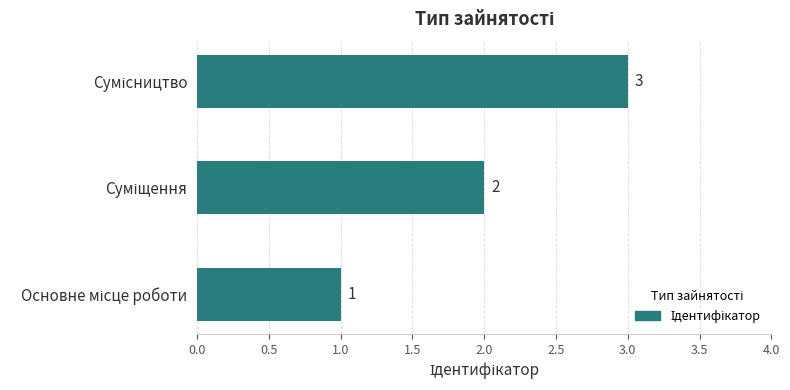

How many values are between 1 and 3?

3